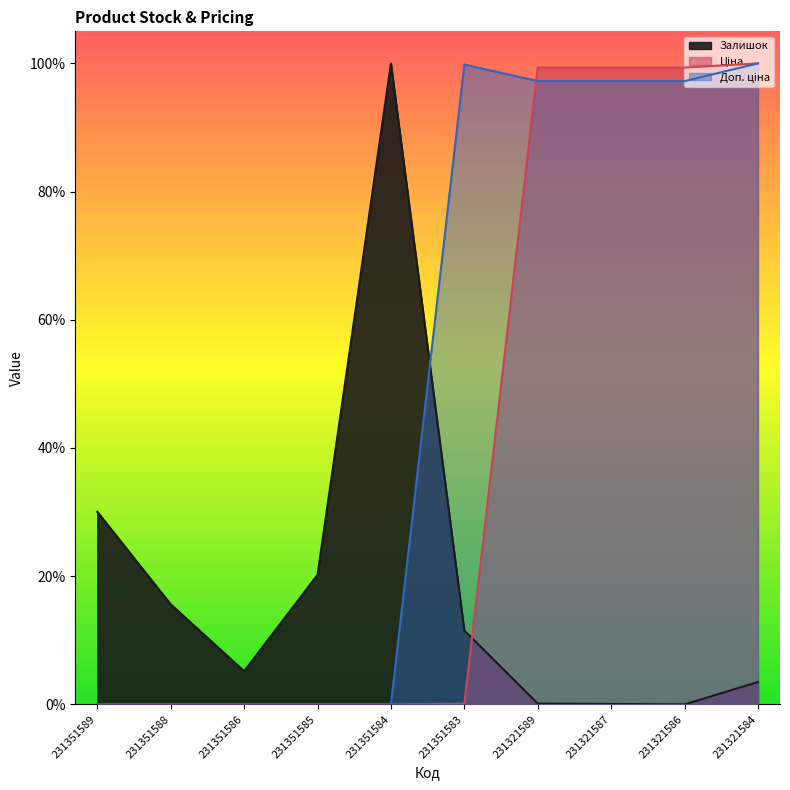

Between 231351584 and 231351589, which is larger?

231351584